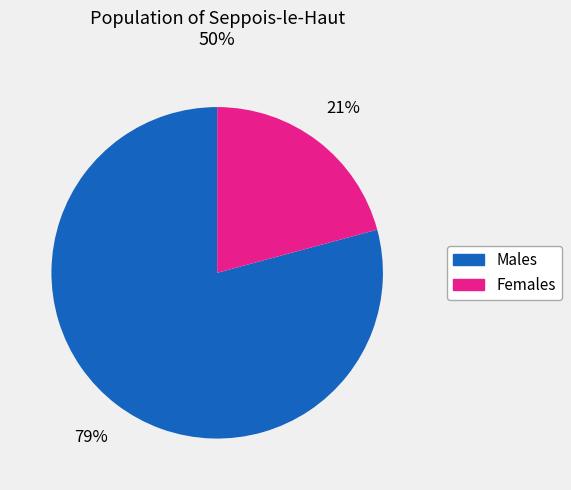

Does any single category account for the majority?

Yes